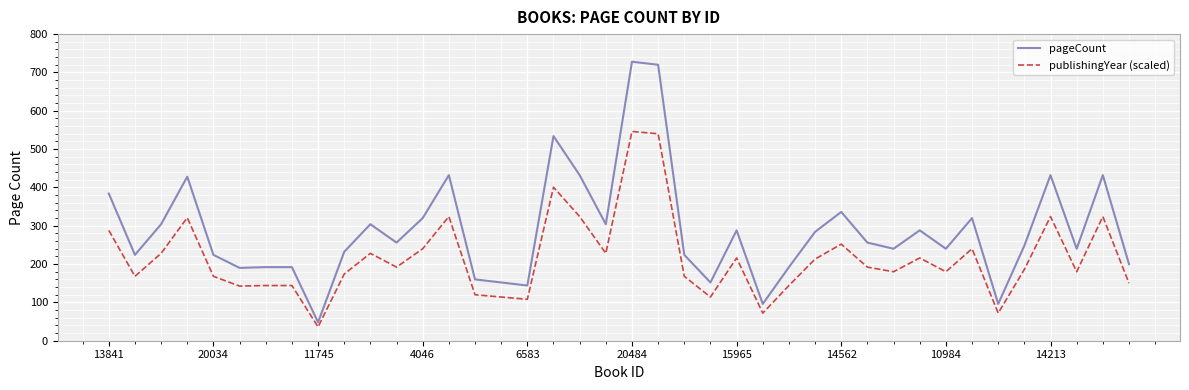

List the series in order of their overall mean, highest first.

pageCount, publishingYear (scaled)